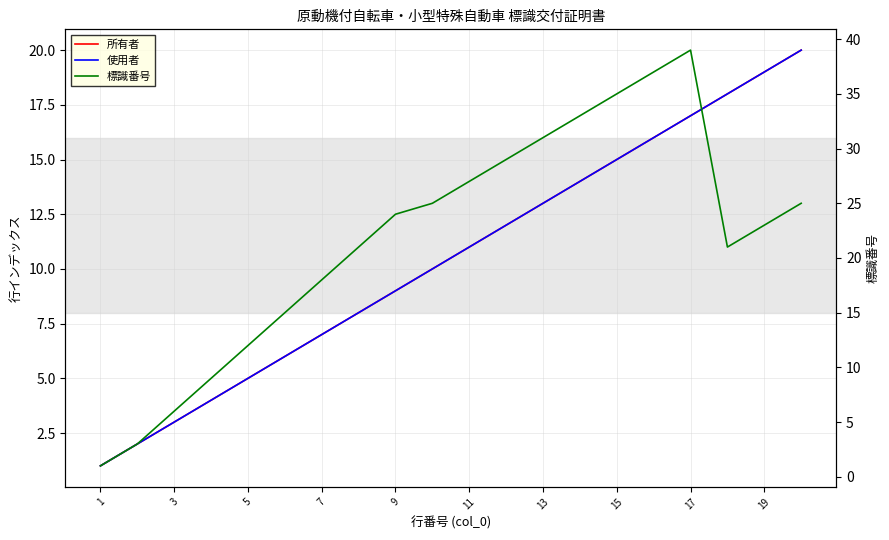

Between 3 and 17, which series saw the biggest shift?

標識番号